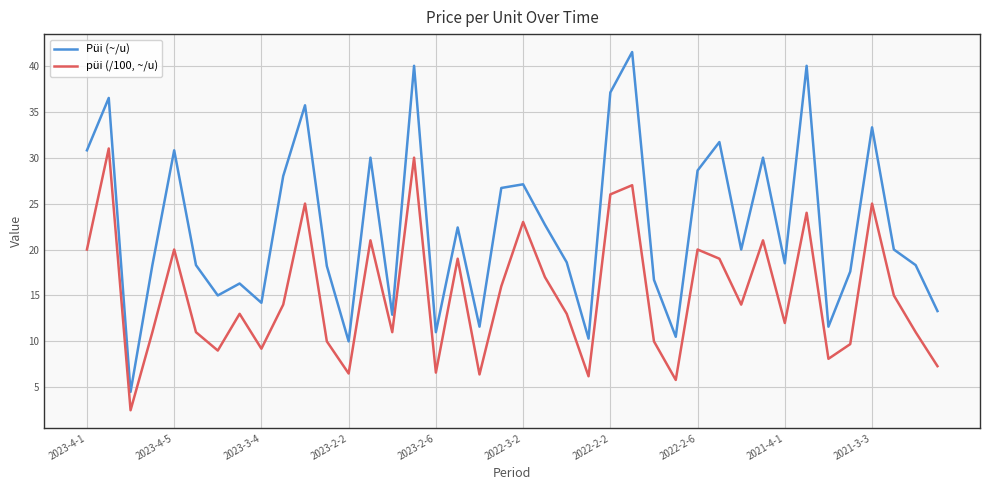

Rank the series by their maximum value, from highest to lowest.

Püi (~/u), püi (/100, ~/u)